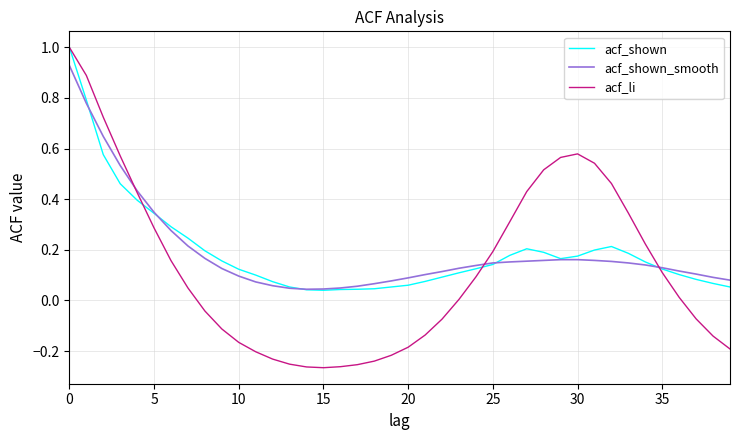

Which series has the largest range (max minus min)?

acf_li